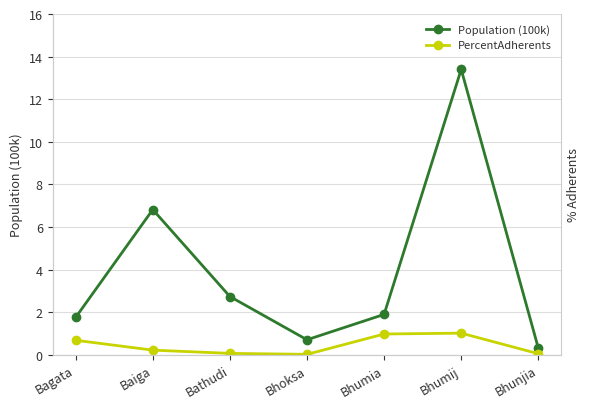

Which series has the largest range (max minus min)?

Population (100k)